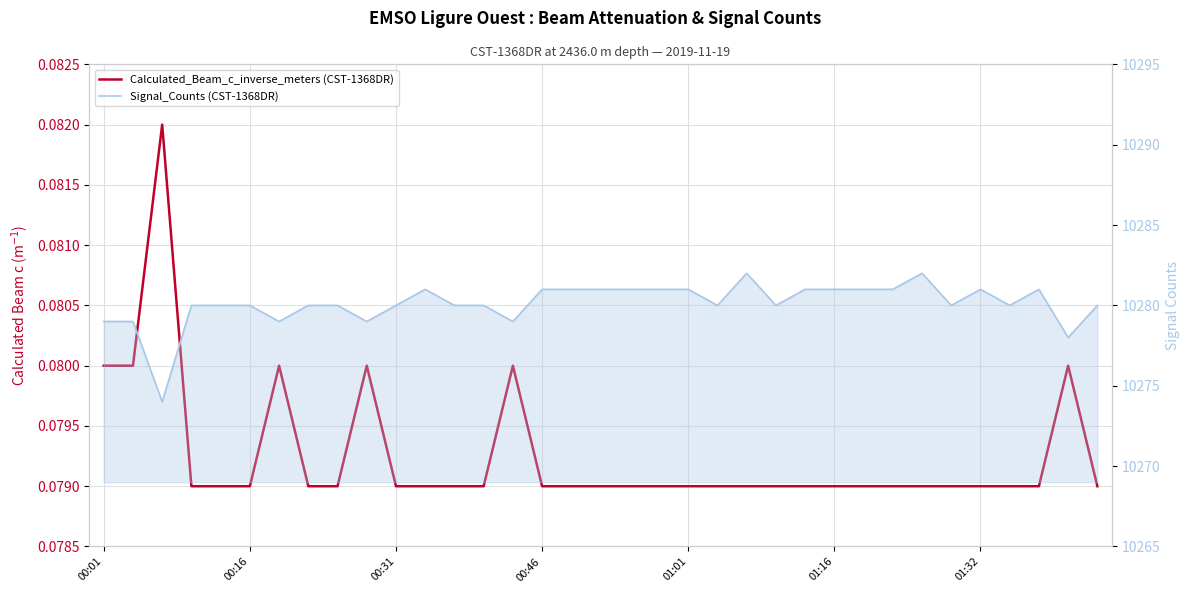

How many values in the Signal_Counts (CST-1368DR) series are below 10280?

7